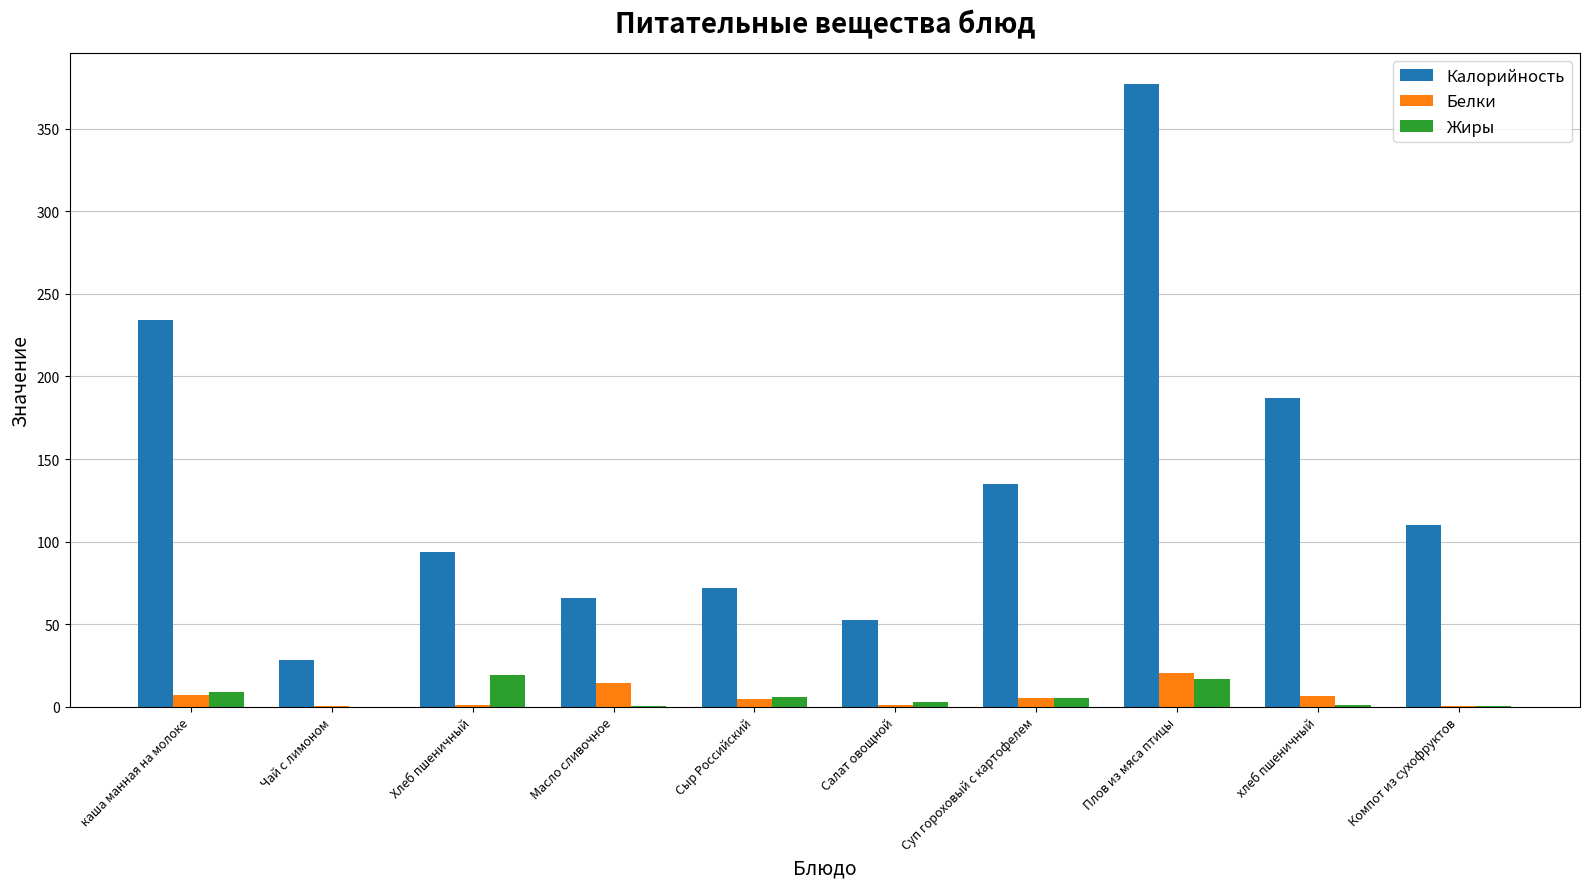

Which series changed the most between Хлеб пшеничный and Плов из мяса птицы?

Калорийность